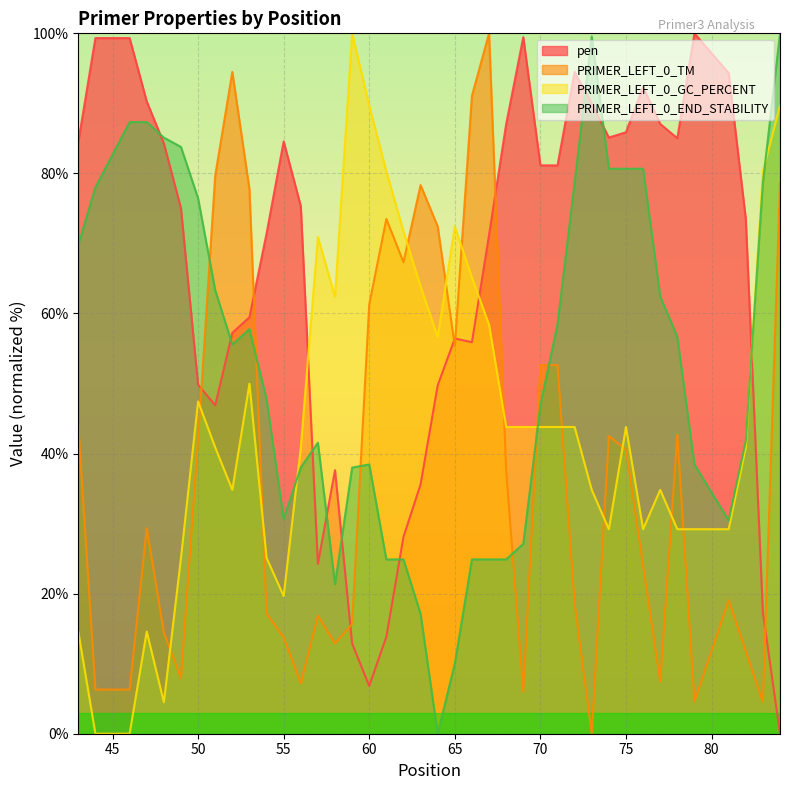

True or false: pen has more than 0 points higher than both neighbors.

True